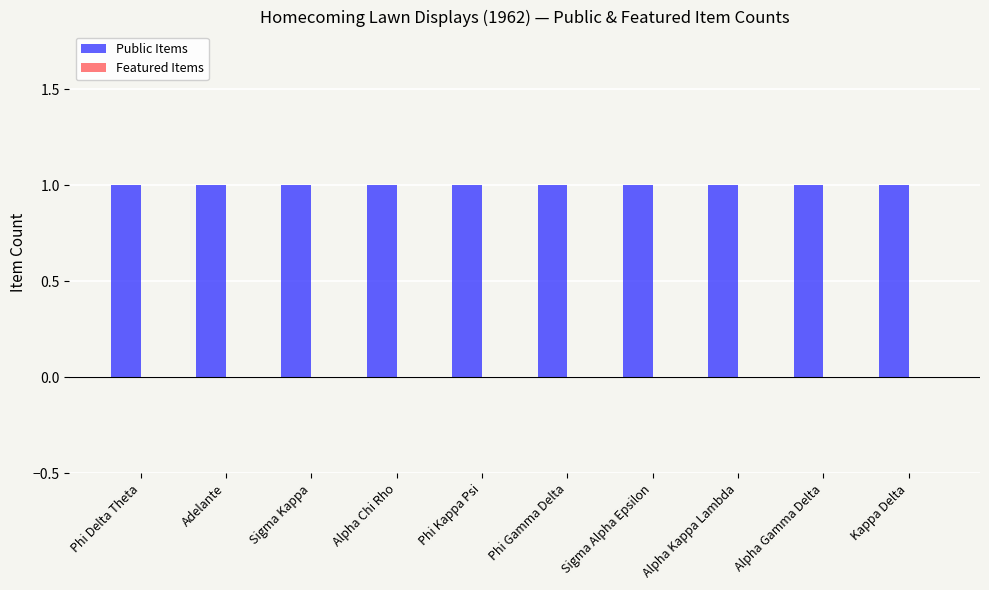

Count the number of data series in this chart.

2